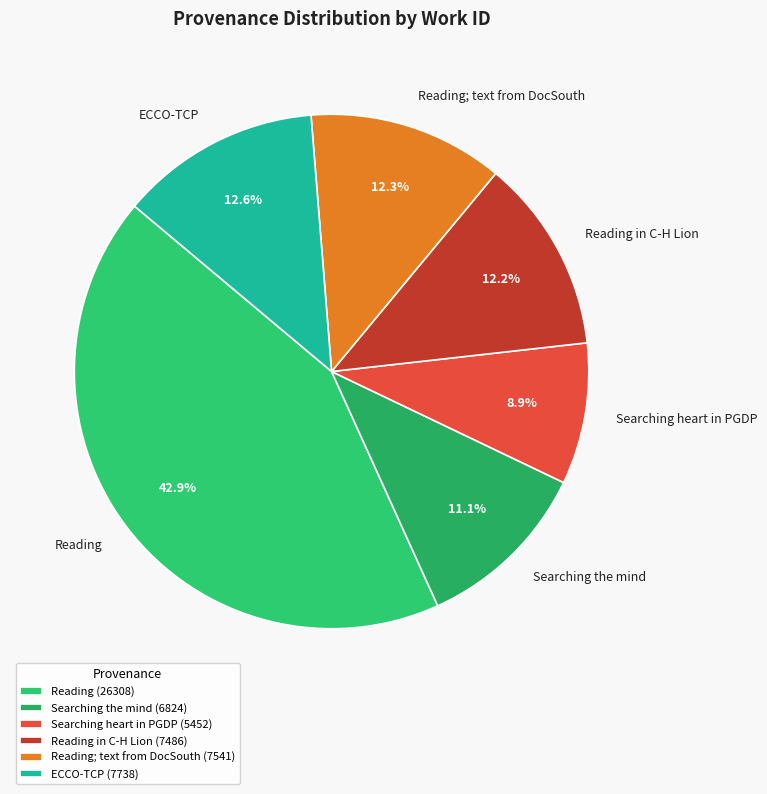

Is there any slice that represents more than half of the pie?

No